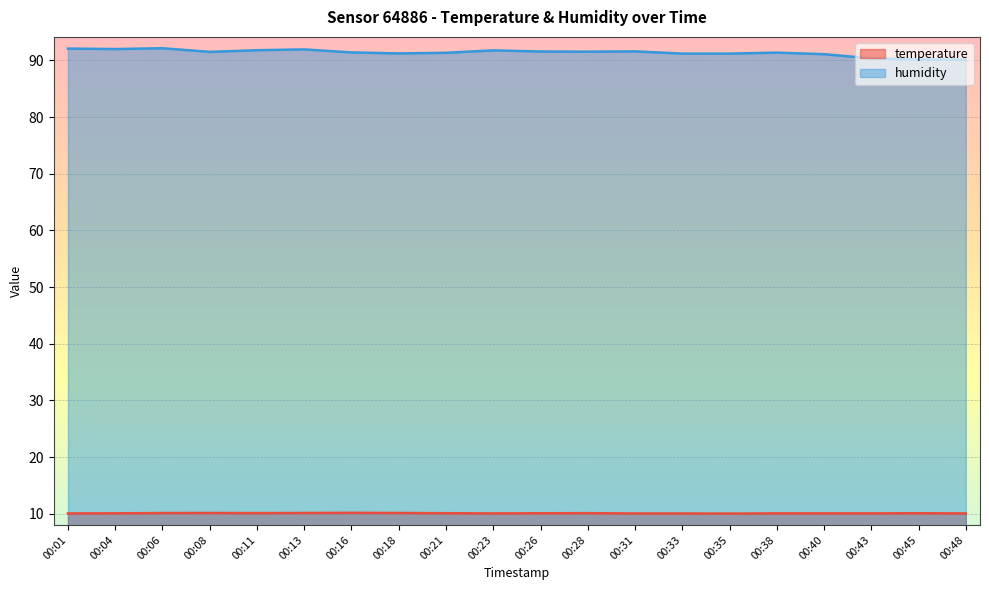

Is the value of humidity at 00:01 greater than the value of temperature at 00:01?

Yes